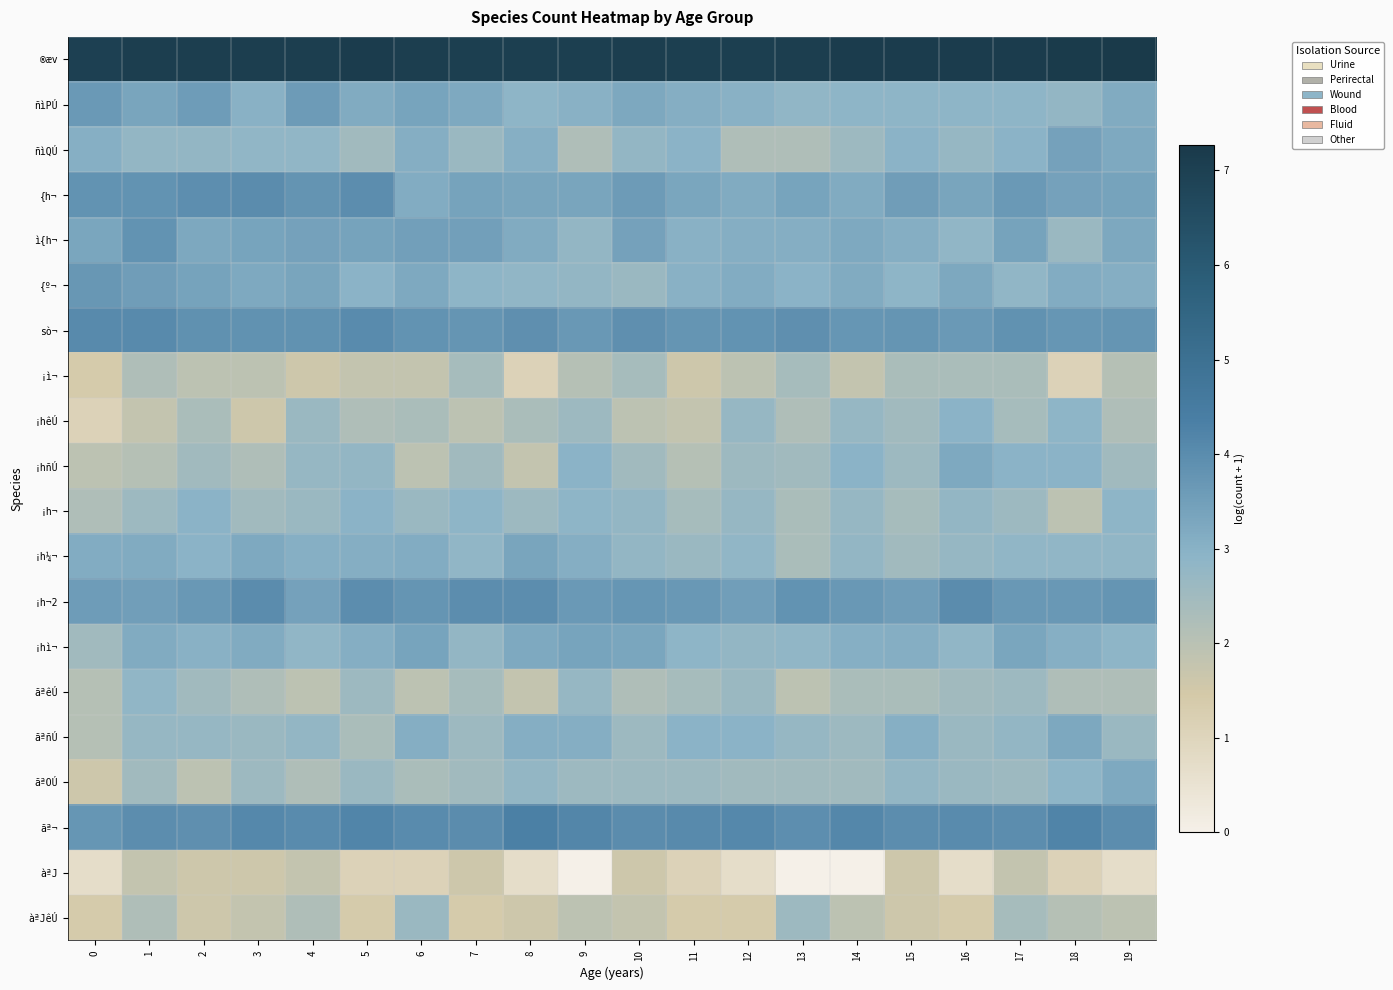

List the series in order of their peak value, lowest first.

àªJ, ¡ì¬, àªJêÚ, ãªêÚ, ¡hêÚ, ¡h¬, ¡hñÚ, ãªOÚ, ãªñÚ, ¡h¼¬, ¡hì¬, ñìQÚ, ñìPÚ, {º¬, ì{h¬, {h¬, ¡h¬2, sò¬, ãª¬, ®æv